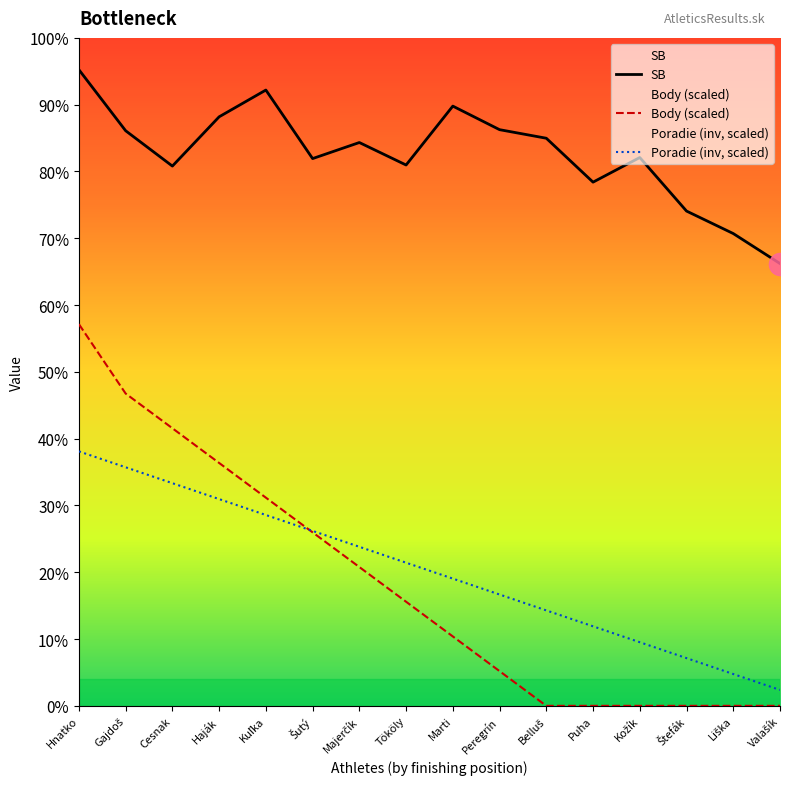

At which label does Body (scaled) first exceed 97?

Hnatko